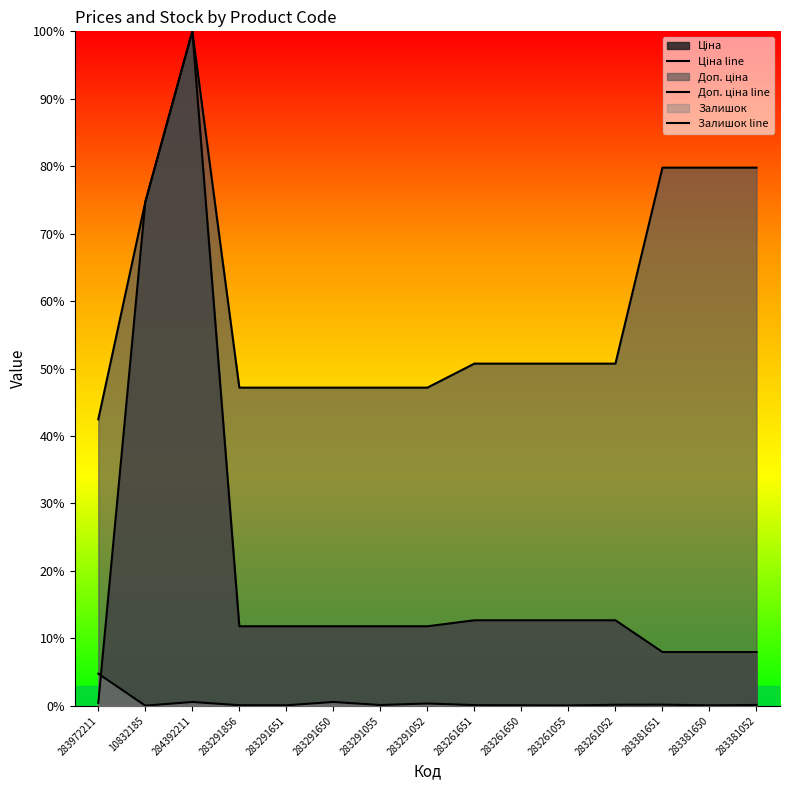

True or false: Залишок line and Доп. ціна line cross at least once.

False